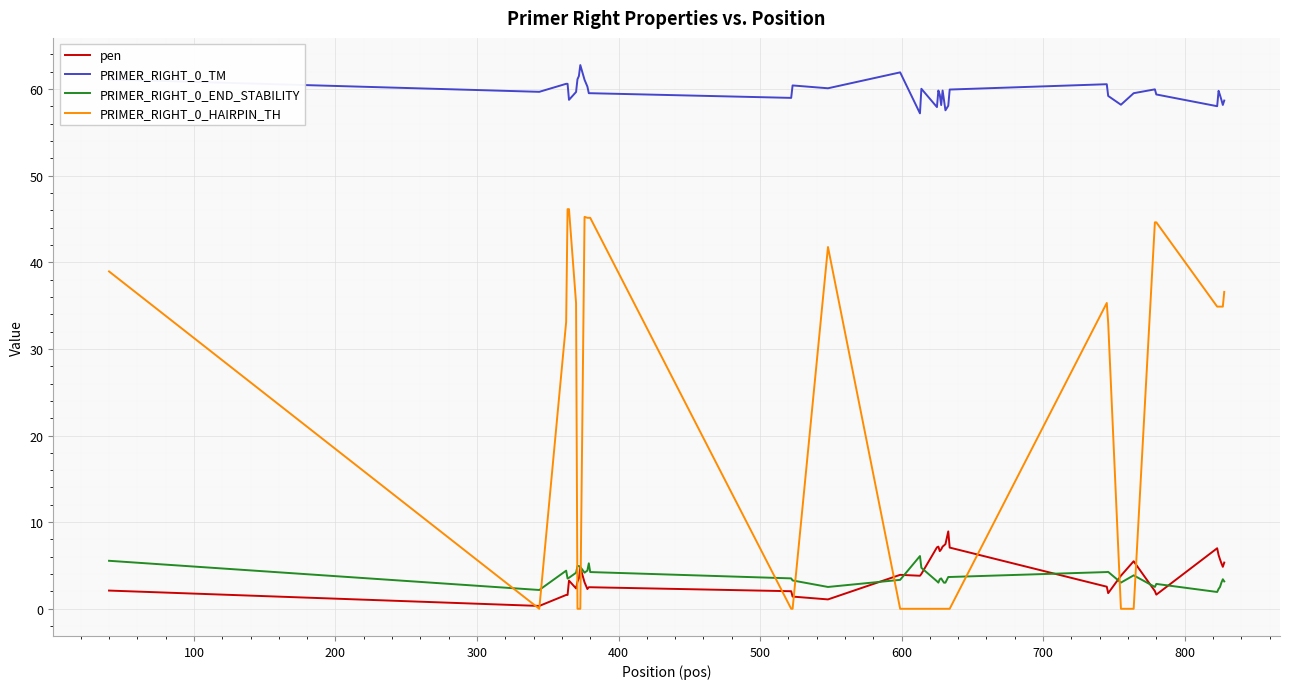

What is the greatest value displayed?

62.8